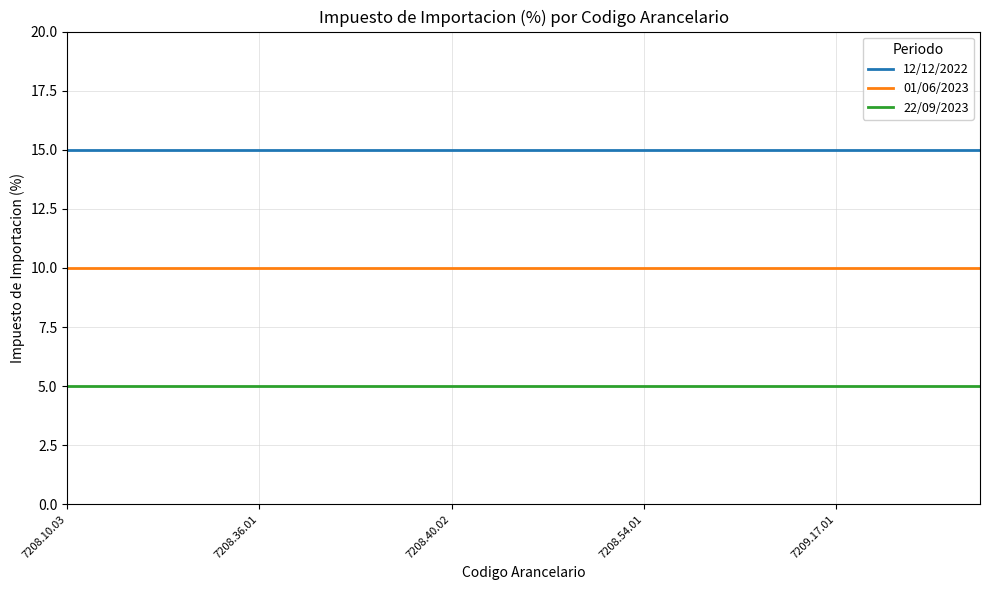

What is the smallest value displayed?

5